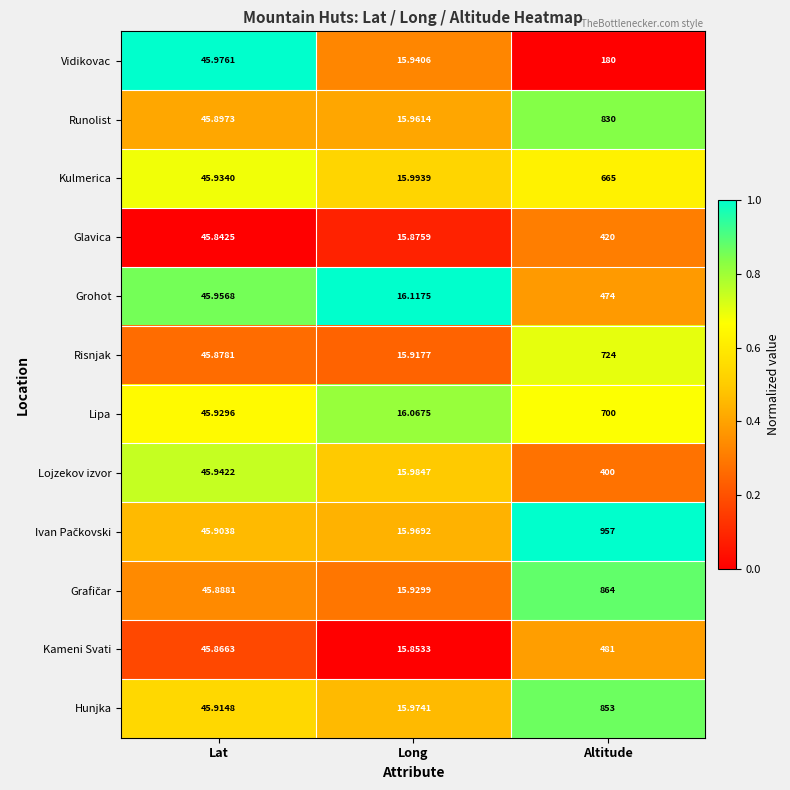

How many series are shown in this chart?

12